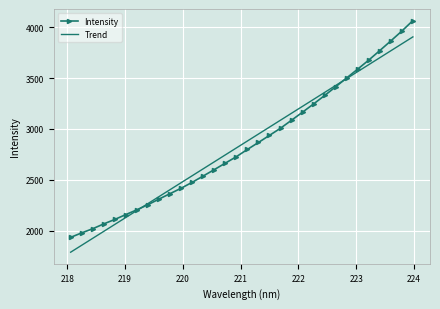

What is the lowest value of the Intensity series?

1935.4